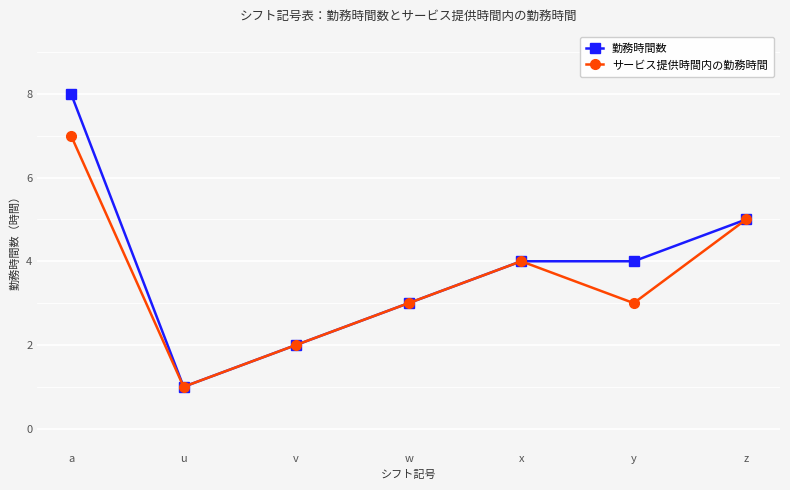

Which category has the highest value in the サービス提供時間内の勤務時間 series?

a